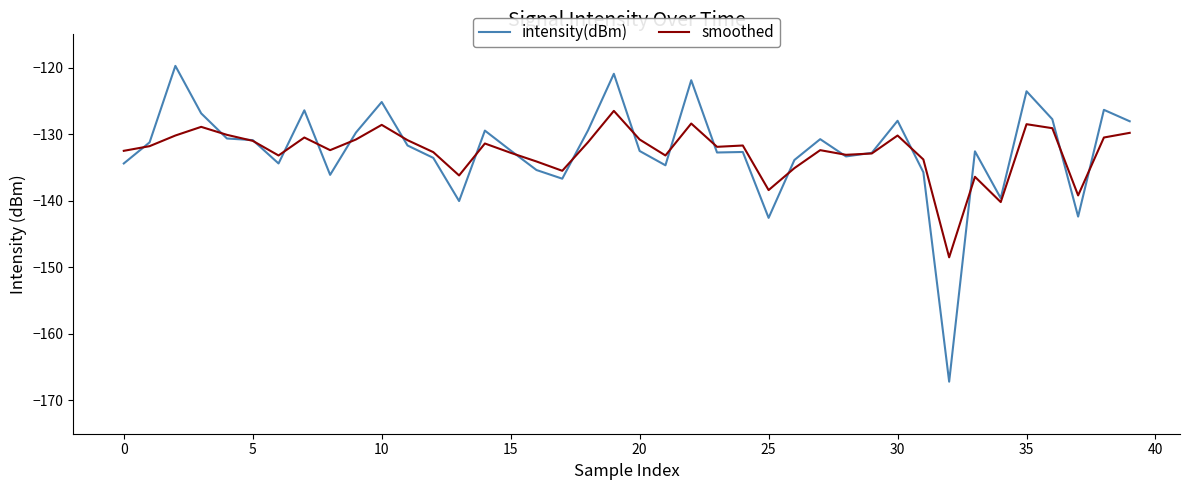

How many values in the intensity(dBm) series are below -132?

21